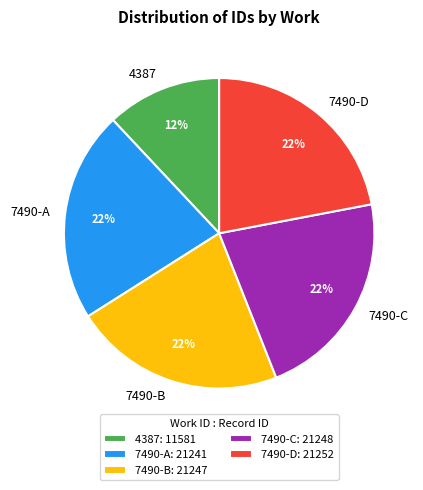

Count the number of slices in the pie.

5